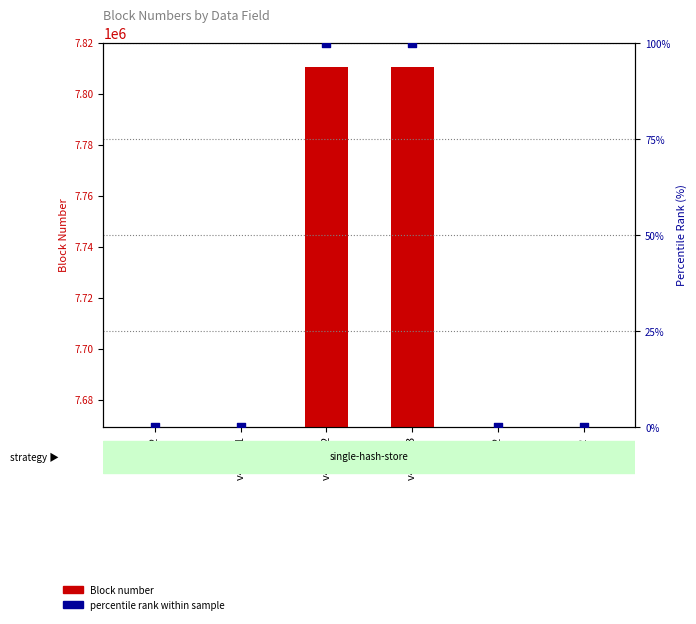

What is the total value across all series at v4/v2 #2?

141172.0